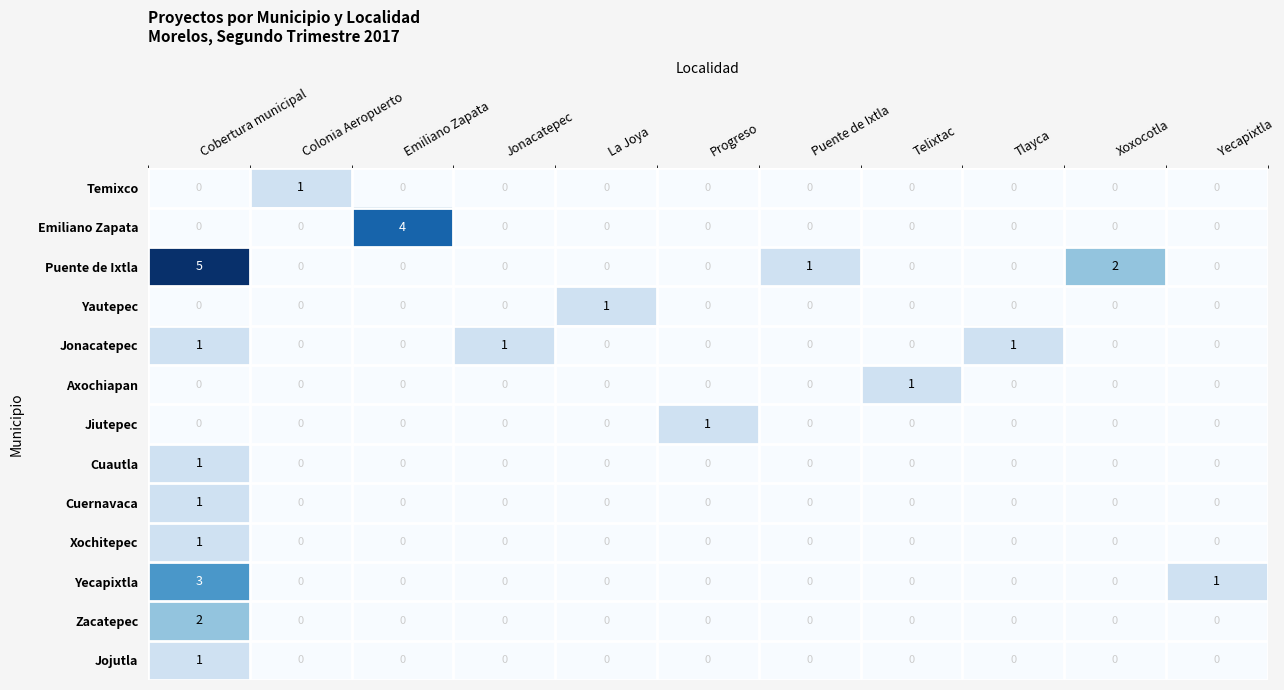

True or false: Yecapixtla has a value of 2 at Telixtac.

False